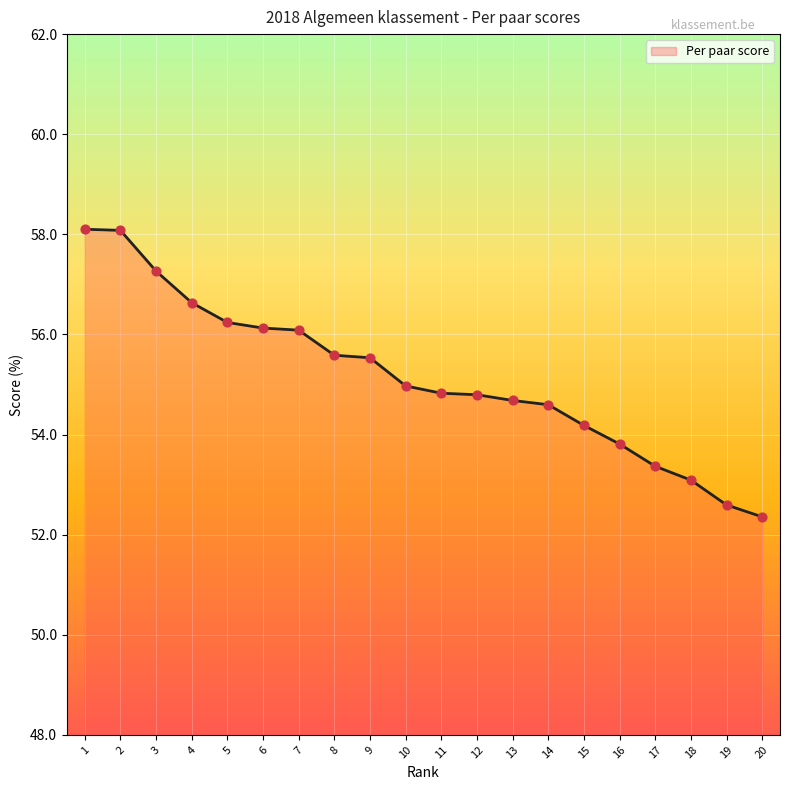

What is the change in value from 15 to 16?

-0.4